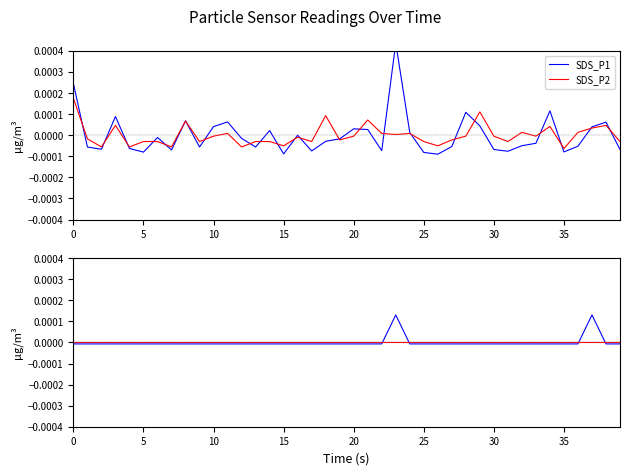

True or false: SDS_P2 and SDS_P1 intersect in this chart.

True